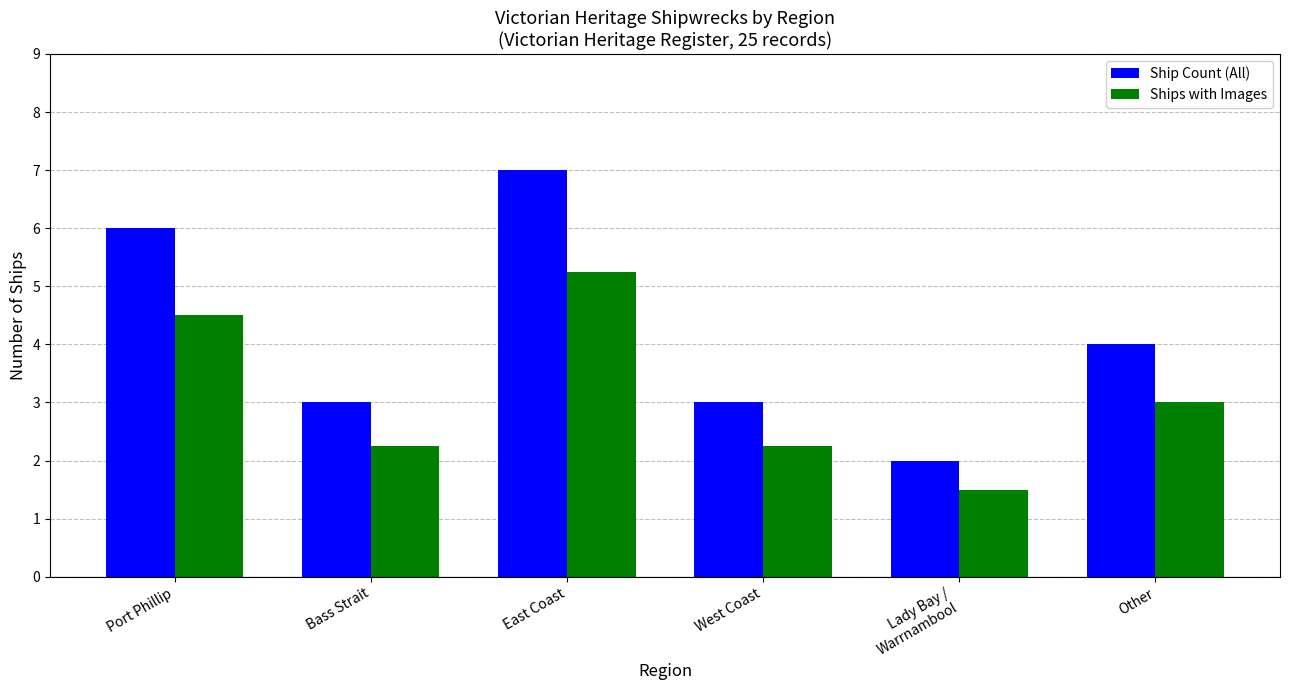

Between East Coast and Other, which series saw the biggest shift?

Ship Count (All)